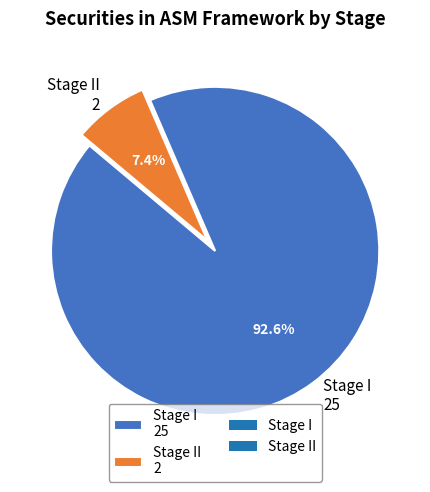

Rank the categories by value from highest to lowest.

Stage I 25, Stage II 2